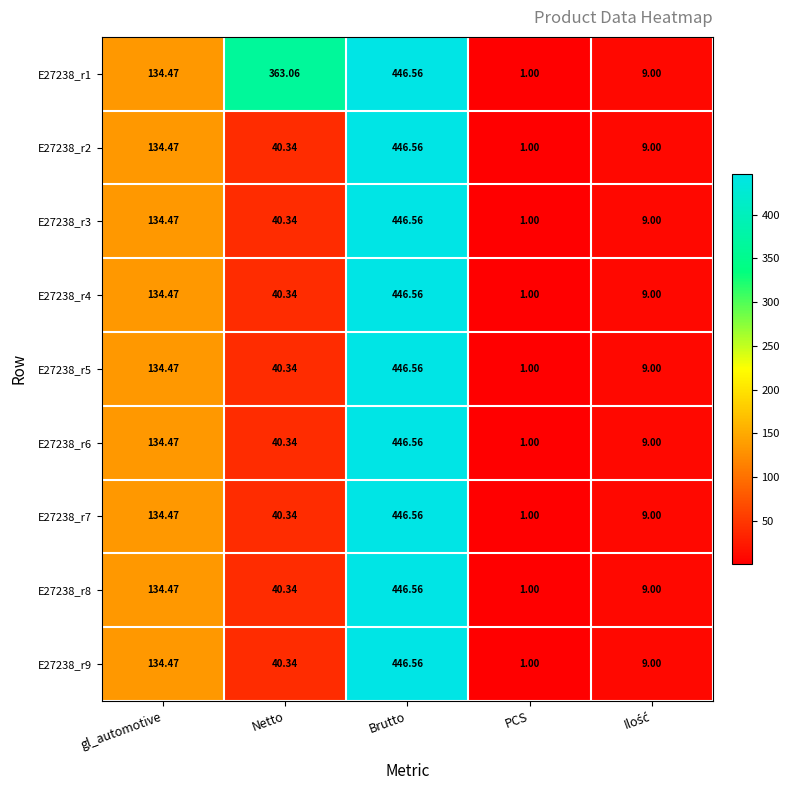

Is the value of E27238_r6 at Netto greater than the value of E27238_r7 at PCS?

Yes